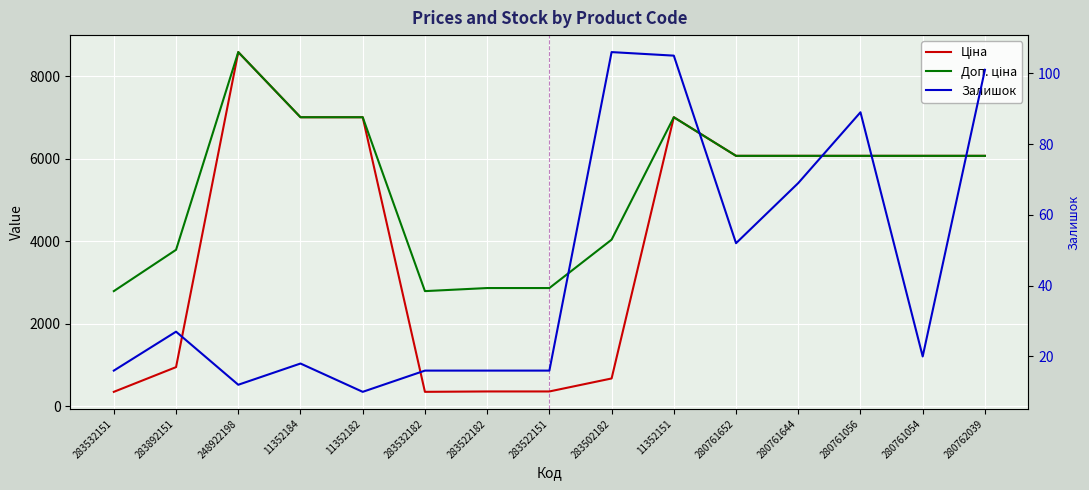

Where is the first local minimum for Доп. ціна?

283532182